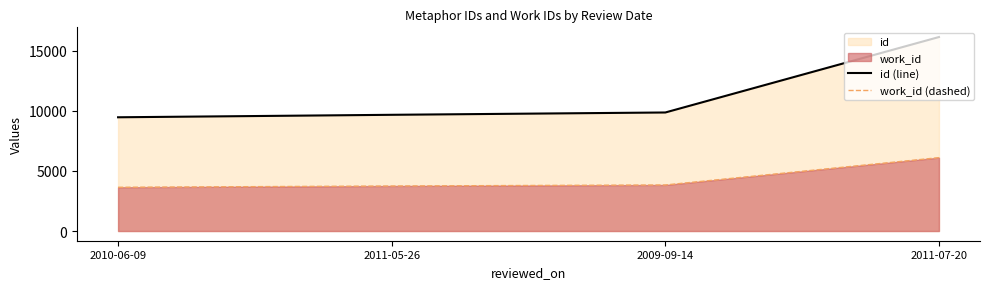

At 2011-07-20, list the series in order from smallest to largest.

work_id (dashed), id (line)